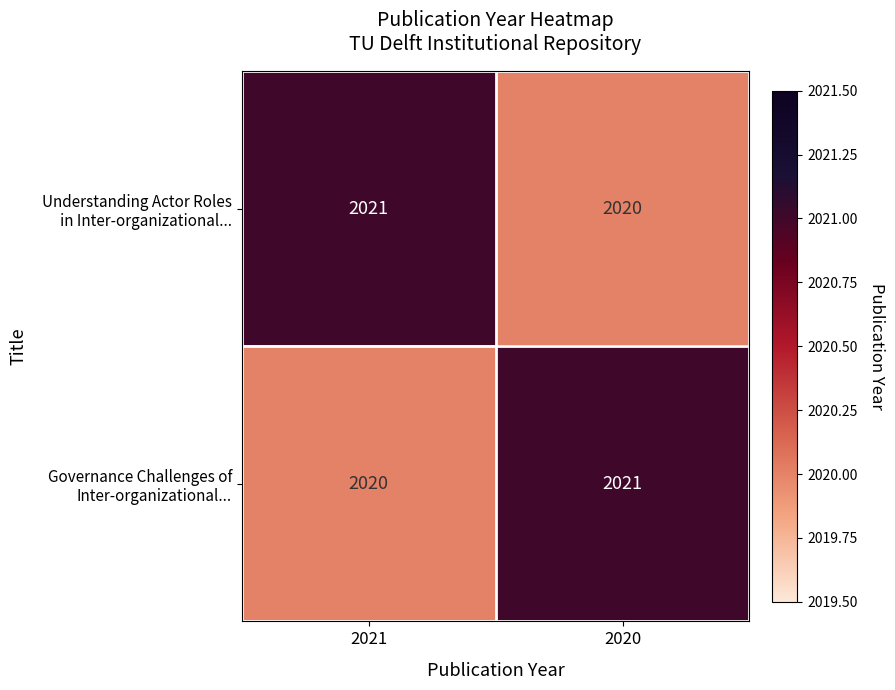

What is the minimum value shown in the chart?

2020